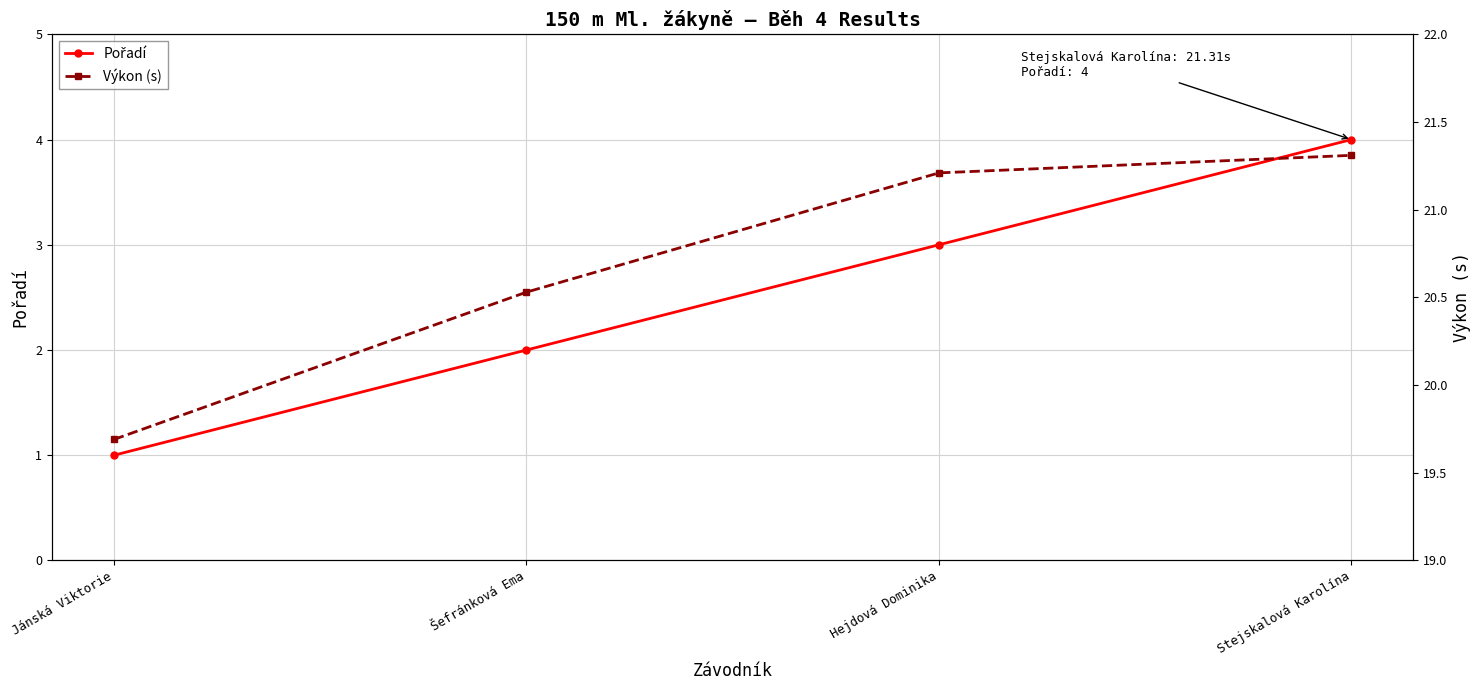

True or false: Výkon (s) and Pořadí intersect in this chart.

False